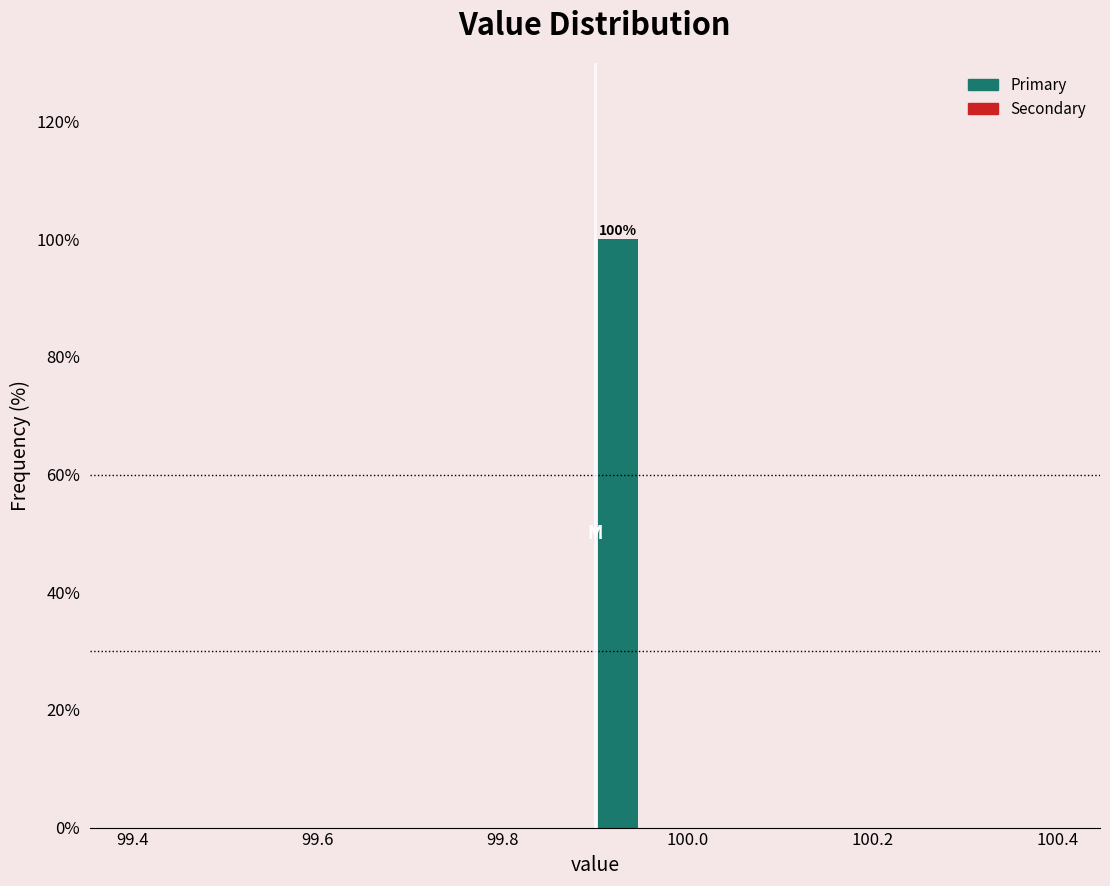

Read against the x-axis, roughly where is the centre of the tallest bar?

99.92